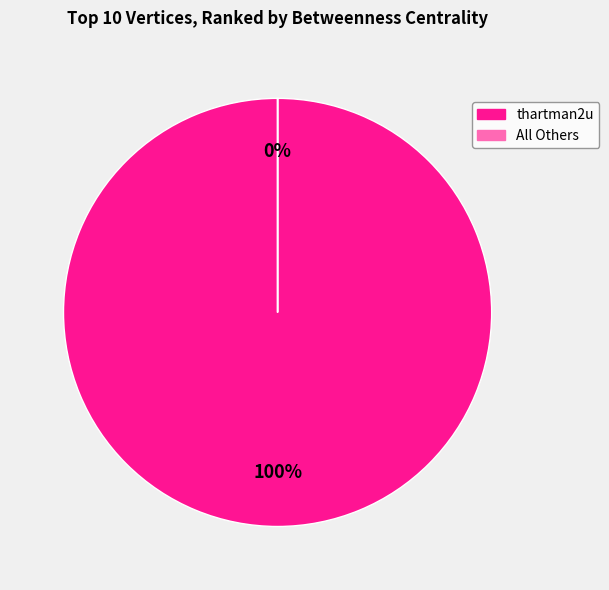

Is there a majority slice in this chart?

Yes